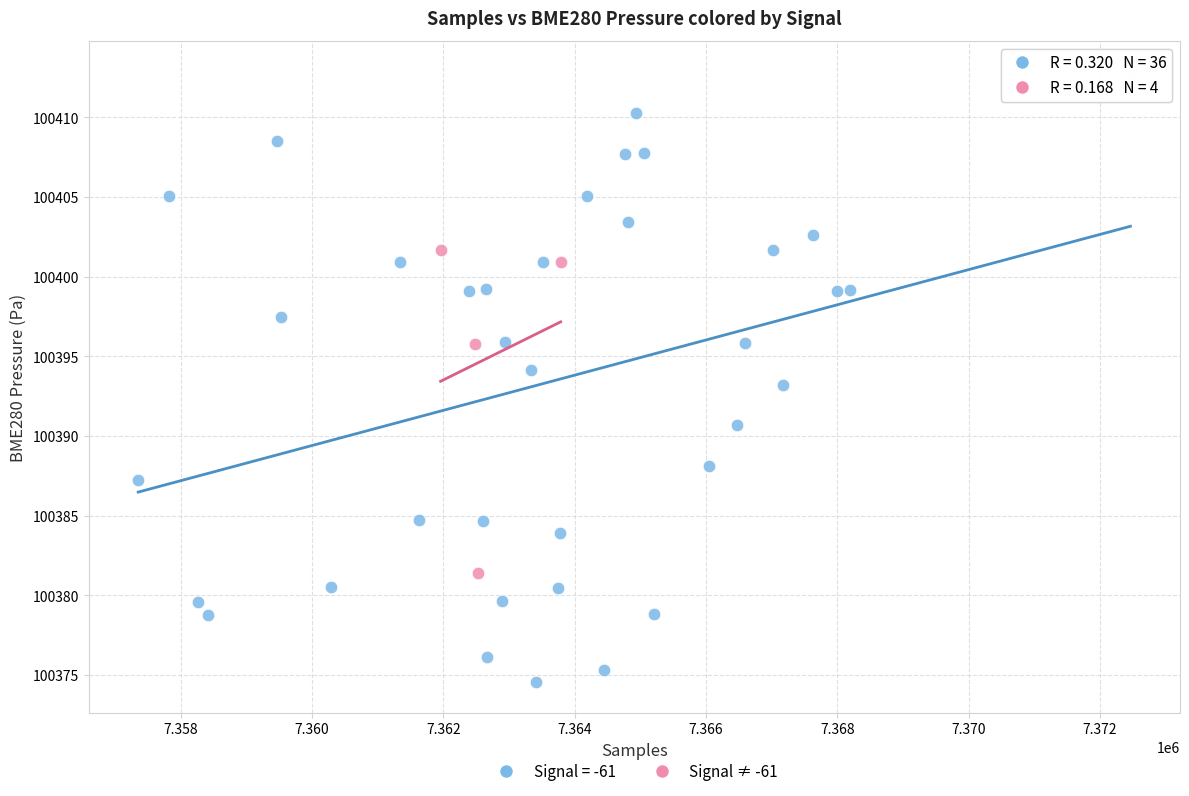

Which series has the largest Y range (max minus min)?

Signal = -61